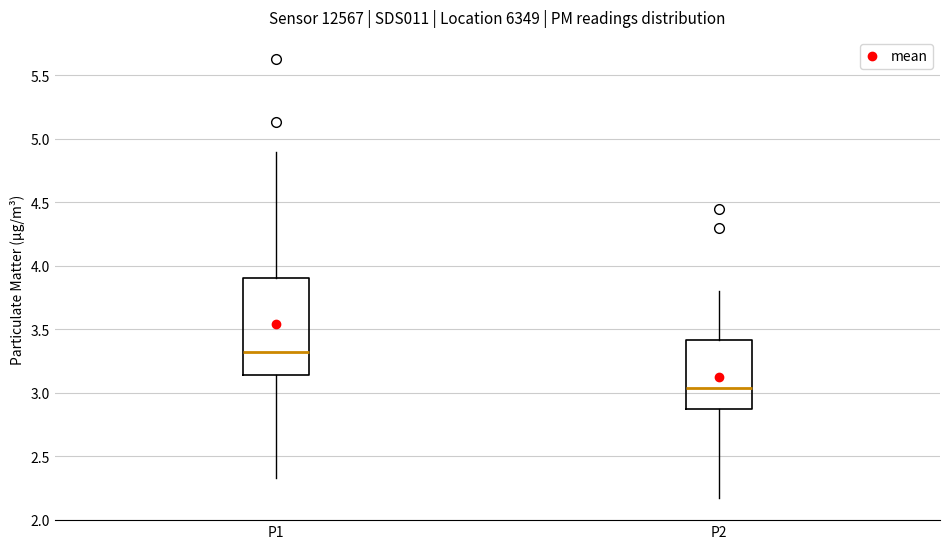

Reading left to right, read every box against the y-axis: the position of its median line, the range the box covers, and the ends of its whiskers. The values are not printed on the chart, so give them approximately, as read against the axis.

P1: median 3.35, box 3.15 to 3.90, whiskers 2.35 to 4.90
P2: median 3.05, box 2.85 to 3.40, whiskers 2.15 to 3.80